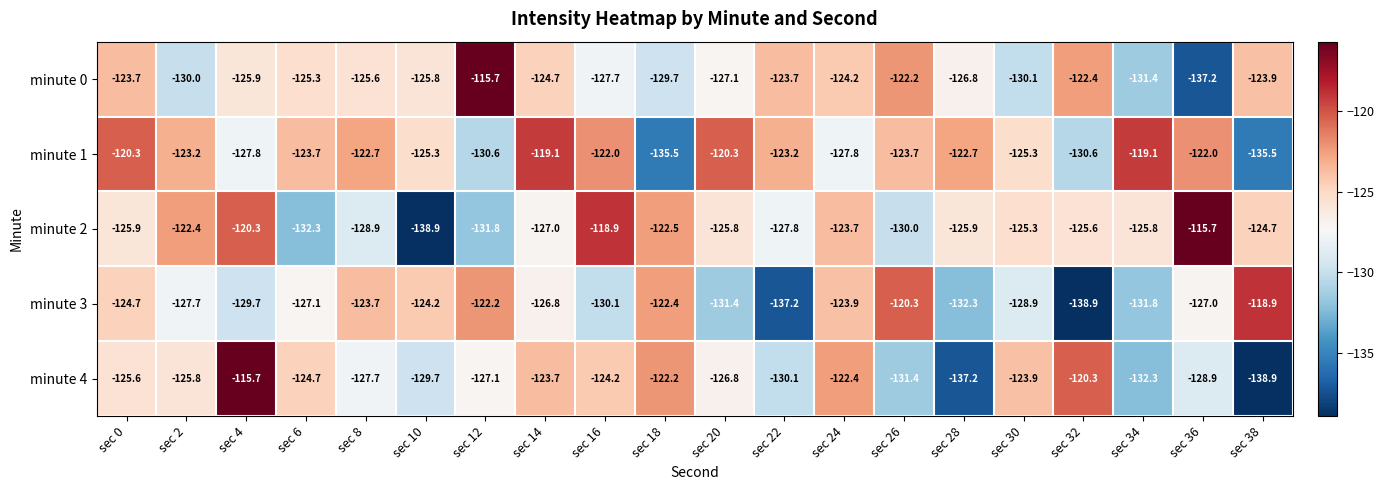

What is the difference between the highest and lowest values at sec 2?

7.6